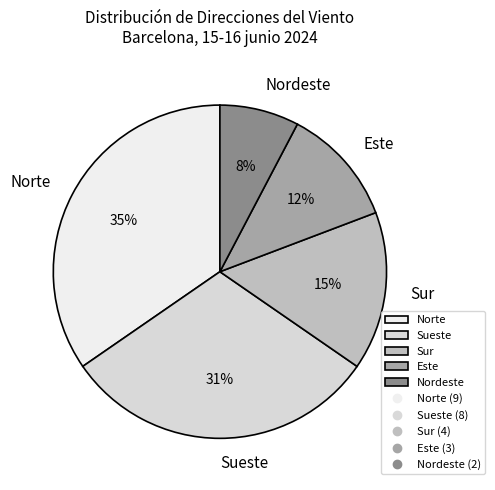

Between Sur and Este, which is larger?

Sur